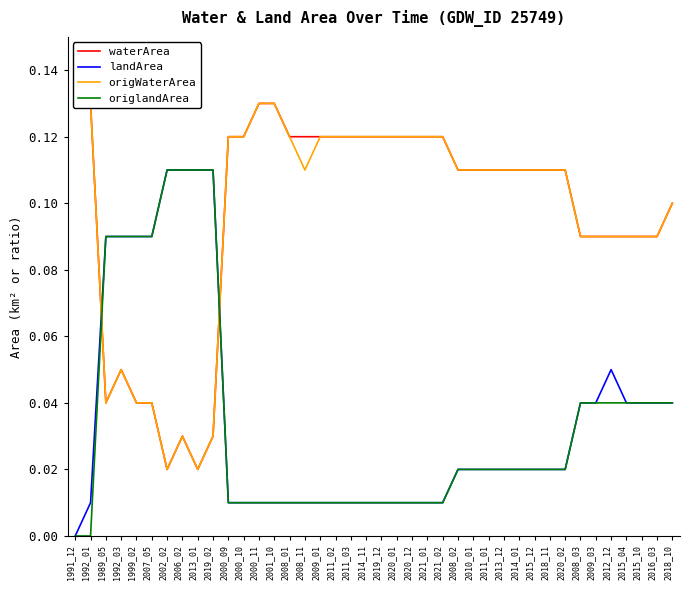

What is the value of the origWaterArea point at the 4th from the left?

0.1